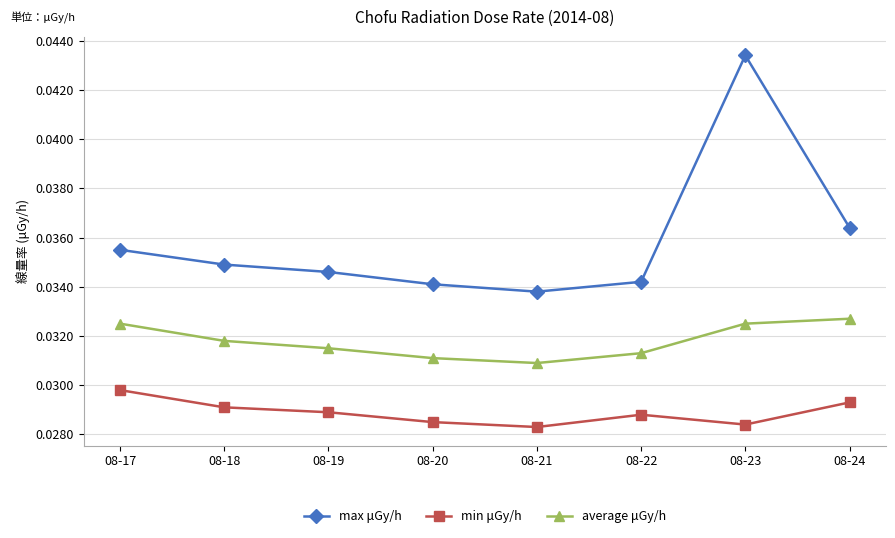

Count the average μGy/h values in the range 0 to 1.

8